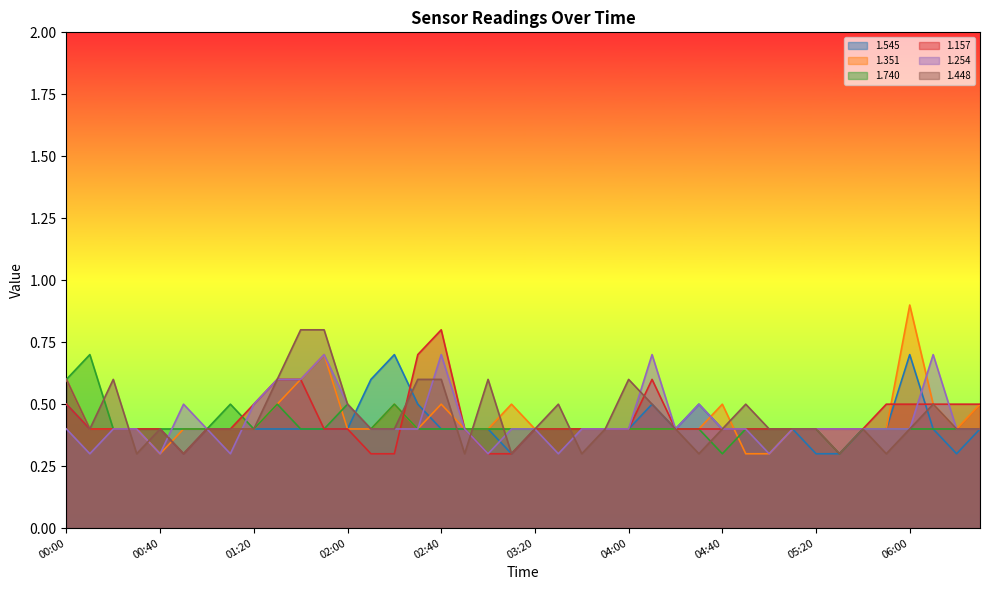

Which series changed the most between 02:30 and 04:00?

1.157